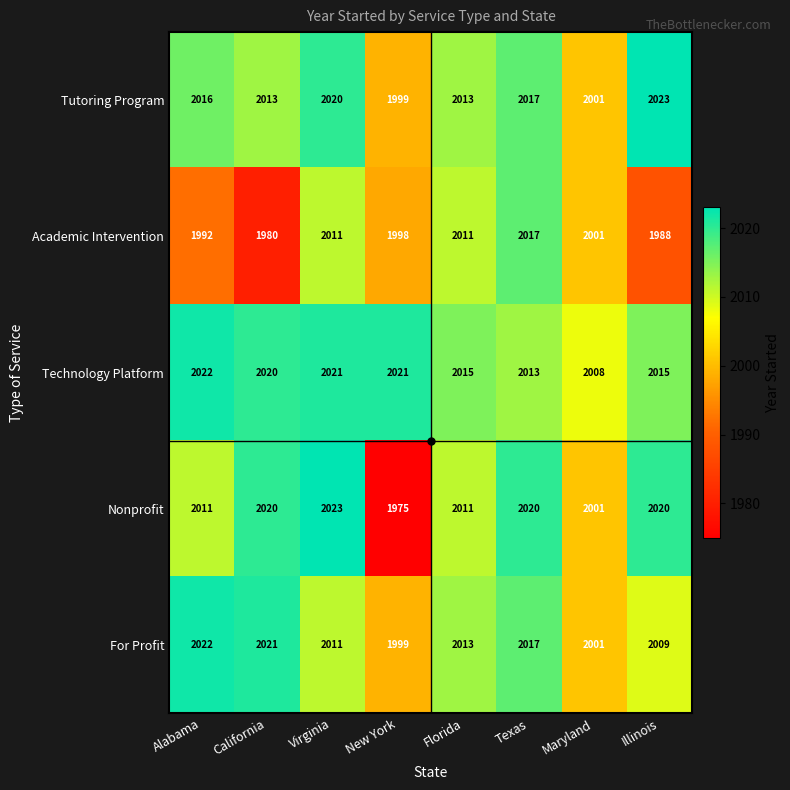

At which label is Academic Intervention closest to 1998?

New York